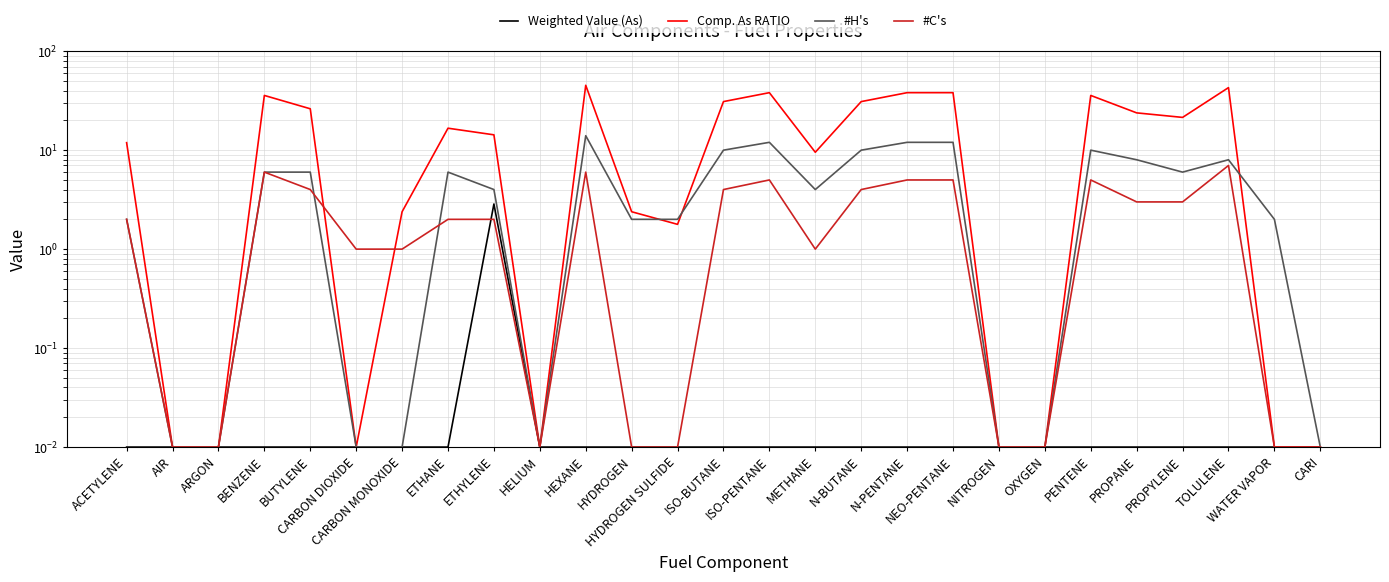

The Weighted Value (As) series shows 0.0 at WATER VAPOR. True or false?

False